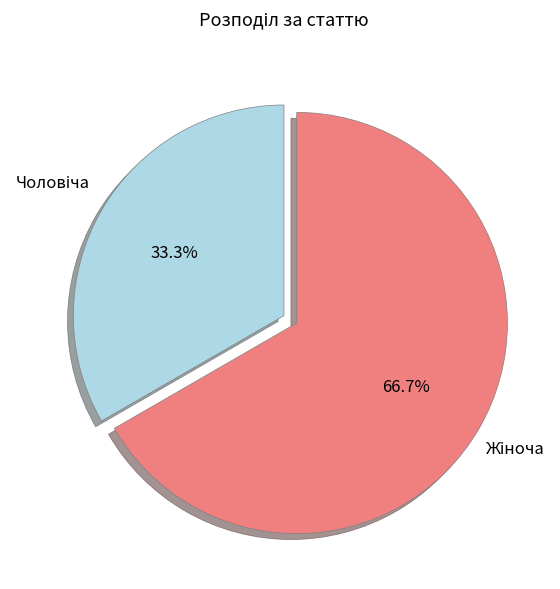

Is there any slice that represents more than half of the pie?

Yes